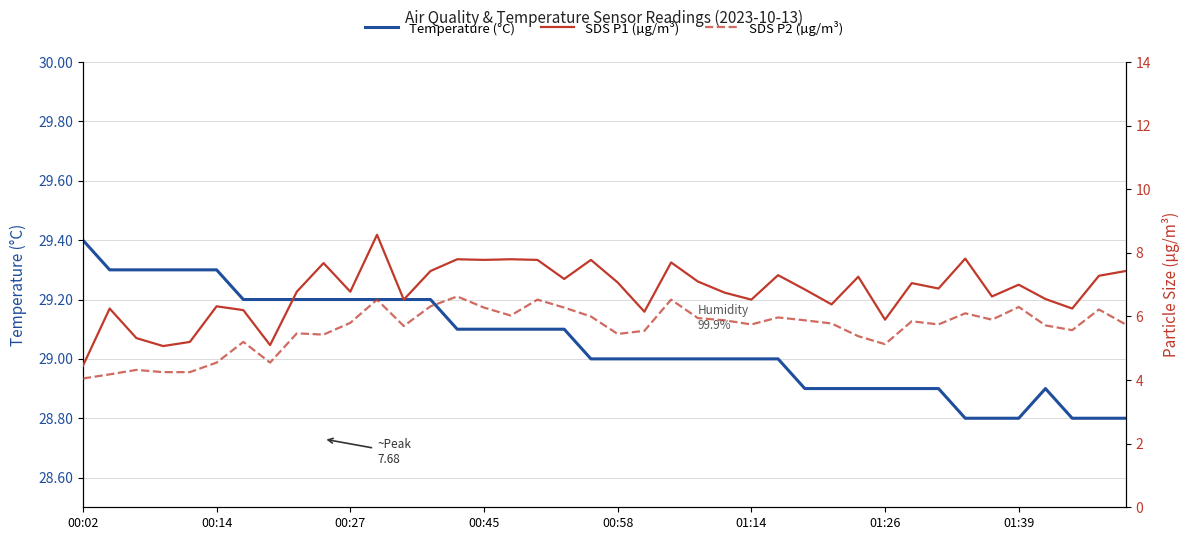

True or false: SDS P2 (µg/m³) has a value of 6.6 at 14.

True